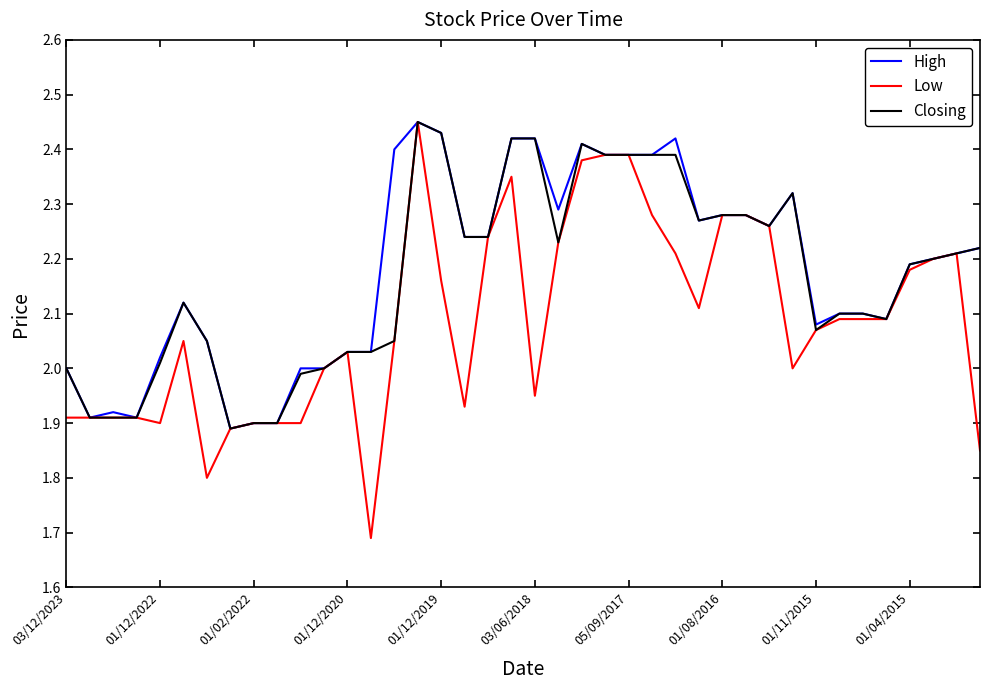

Which series has the largest range (max minus min)?

Low